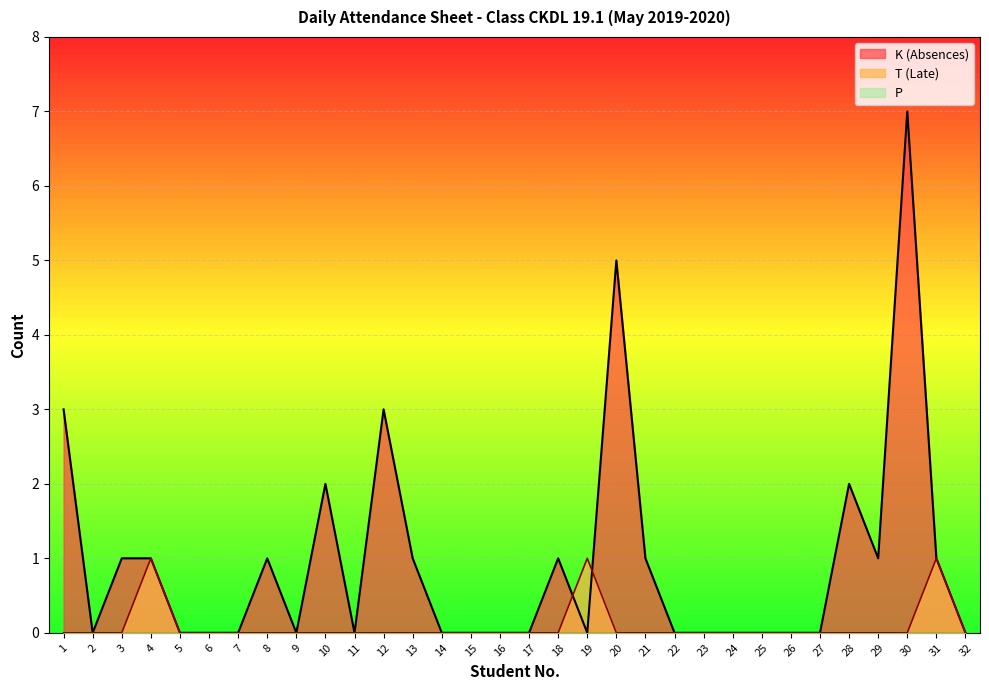

Is it true that K (Absences) equals 0 at 11?

True